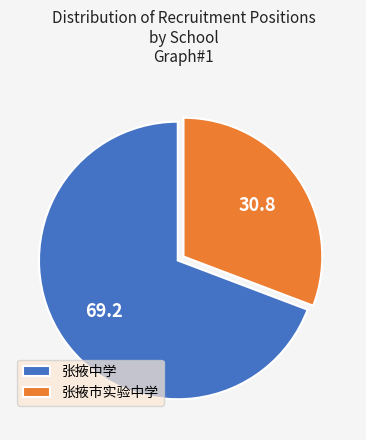

Do 张掖中学 and 张掖市实验中学 together represent more than half of the pie?

Yes